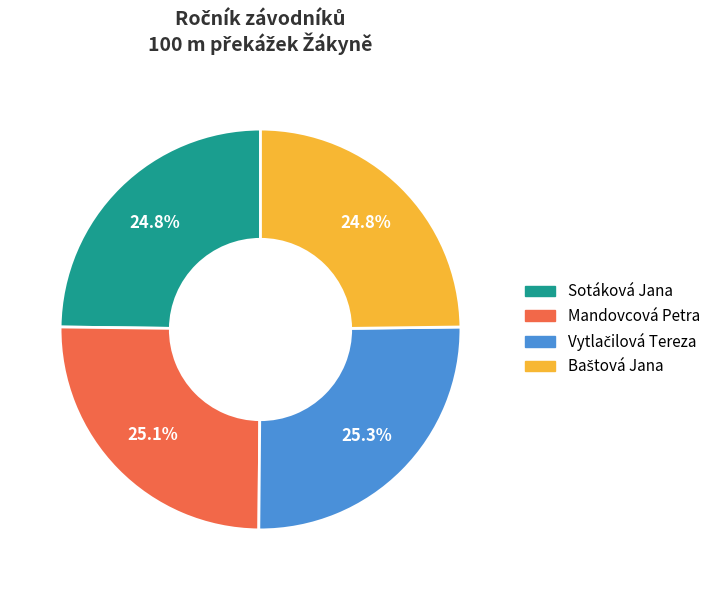

Is there any slice that represents more than half of the pie?

No